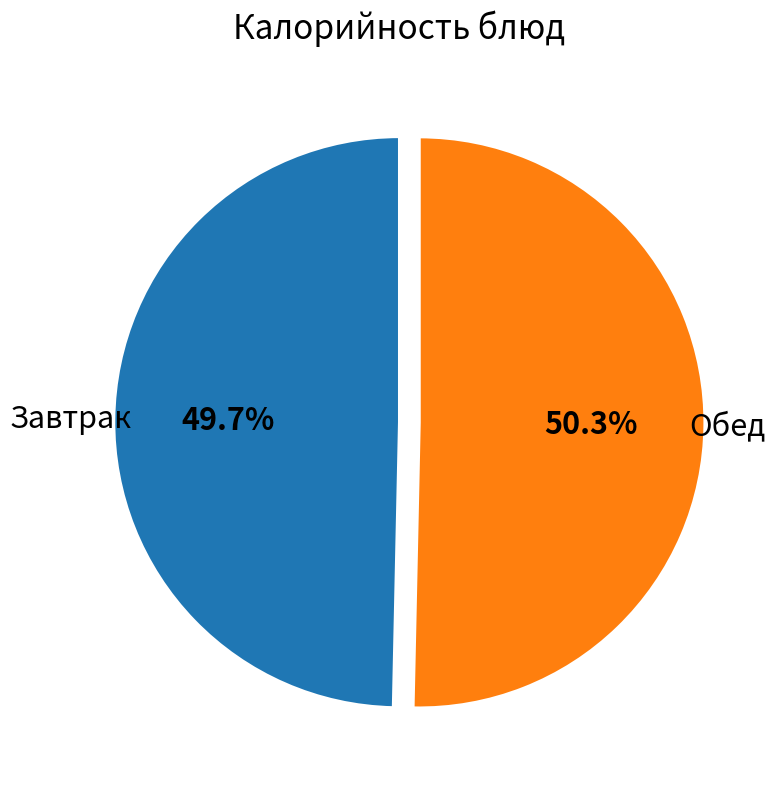

Is there a majority slice in this chart?

Yes